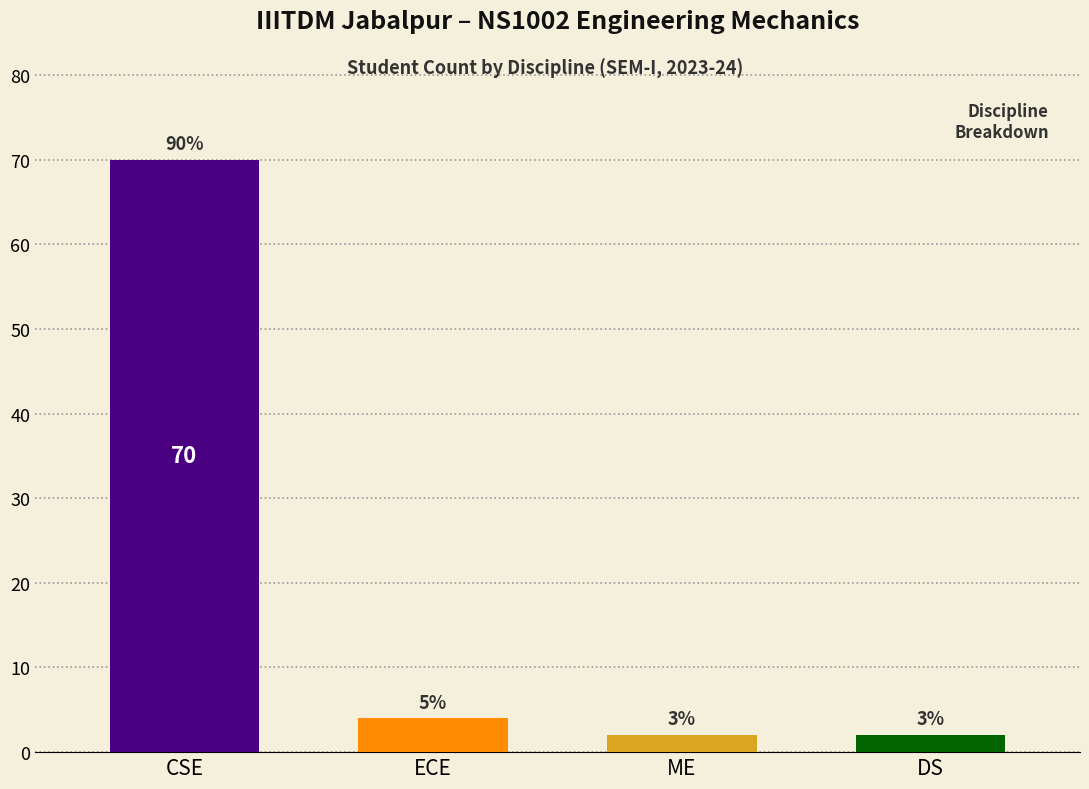

The chart shows a value of 2 at ME. True or false?

True